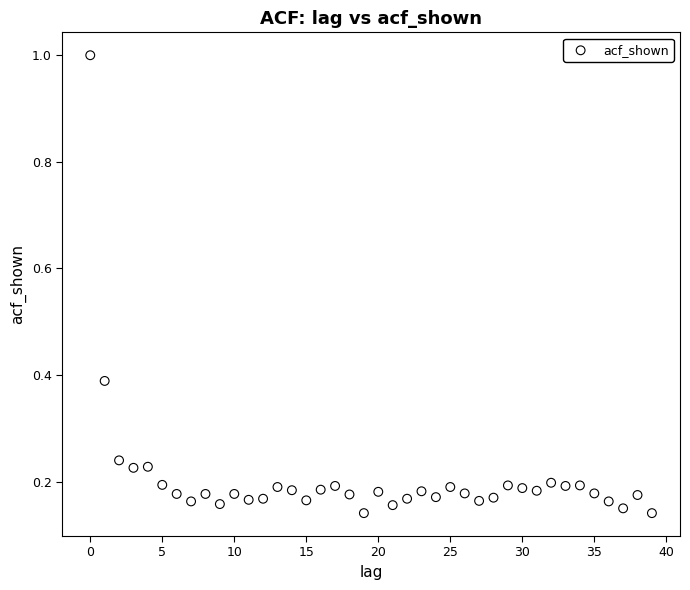

What is the range of Y values (max minus min)?

0.9